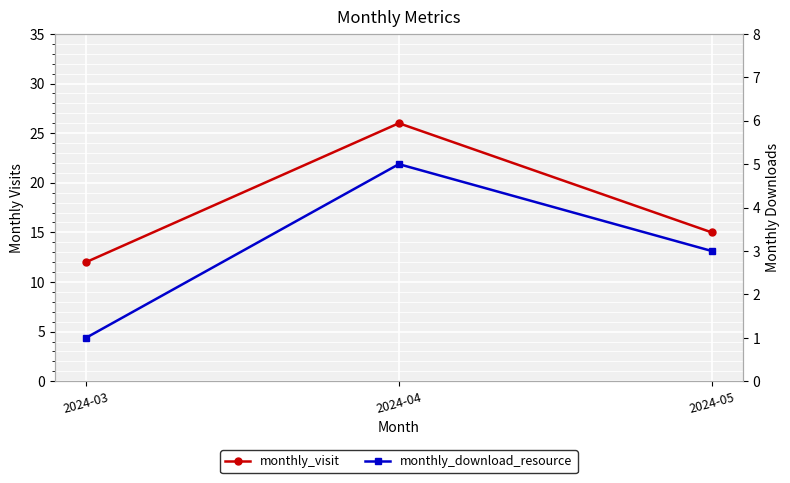

Rank the series by their average value, from highest to lowest.

monthly_visit, monthly_download_resource